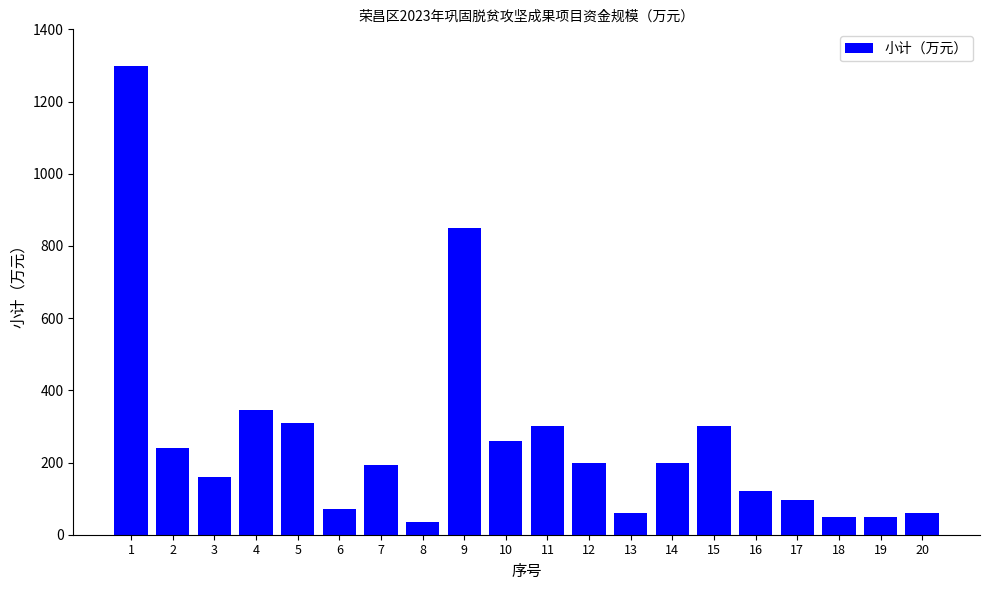

Reading left to right, transcribe all the data shown in this chart.

1299.0	240.0	160.0	345.0	310.0	70.0	192.2	34.3	850.0	260.0	300.0	200.0	60.0	200.0	300.0	120.0	95.0	50.0	50.0	60.0